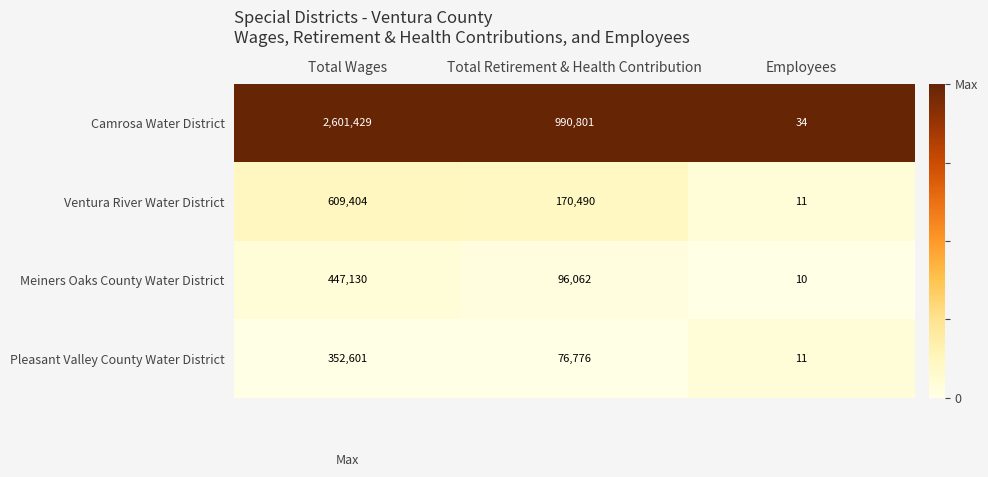

Reading left to right, list all the values displayed in this chart.

Camrosa Water District: Total Wages=2601429	Total Retirement & Health Contribution=990801	Employees=34
Ventura River Water District: Total Wages=609404	Total Retirement & Health Contribution=170490	Employees=11
Meiners Oaks County Water District: Total Wages=447130	Total Retirement & Health Contribution=96062	Employees=10
Pleasant Valley County Water District: Total Wages=352601	Total Retirement & Health Contribution=76776	Employees=11